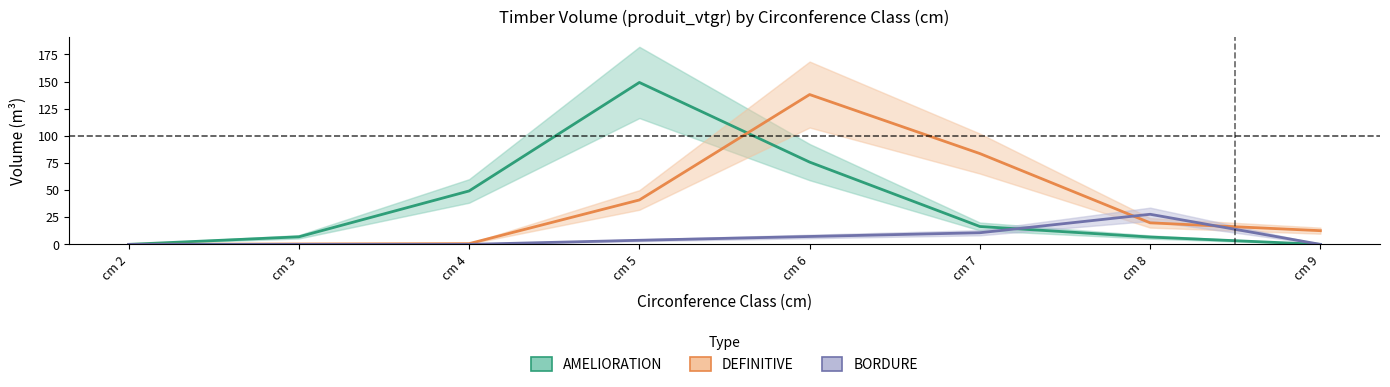

True or false: AMELIORATION has more than 1 points higher than both neighbors.

False